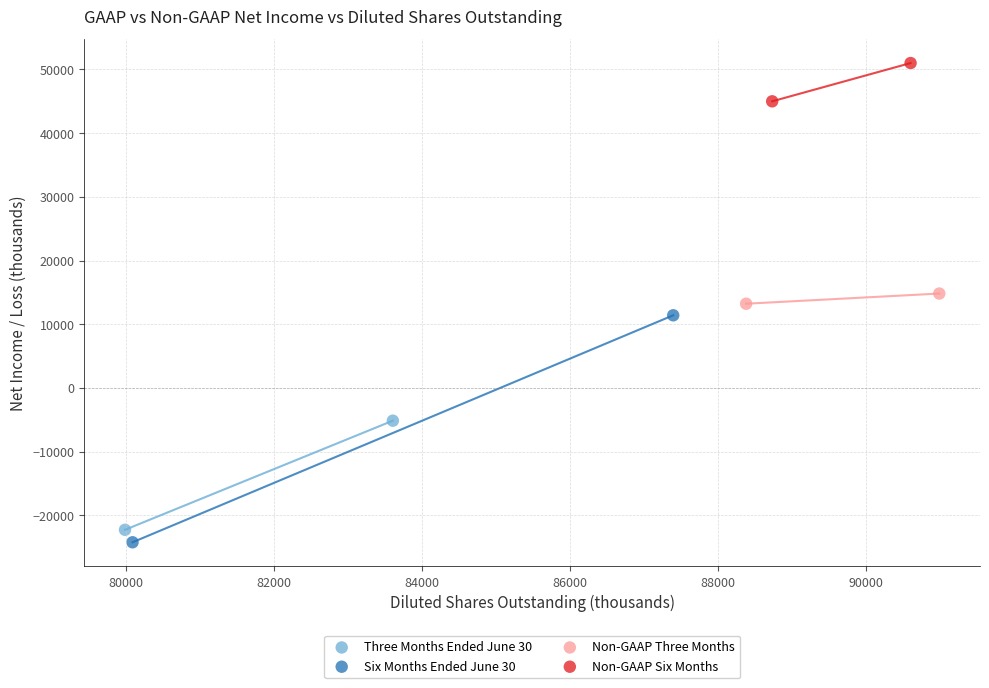

Which series reaches the minimum Y coordinate?

Six Months Ended June 30